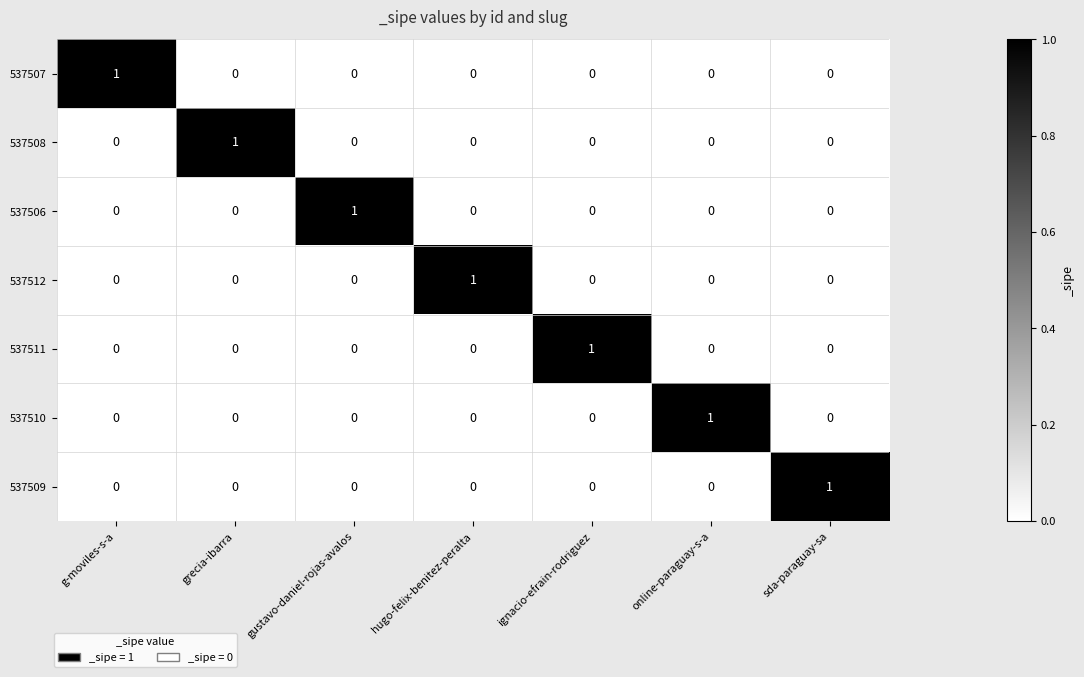

What is the total value across all series at g-moviles-s-a?

1